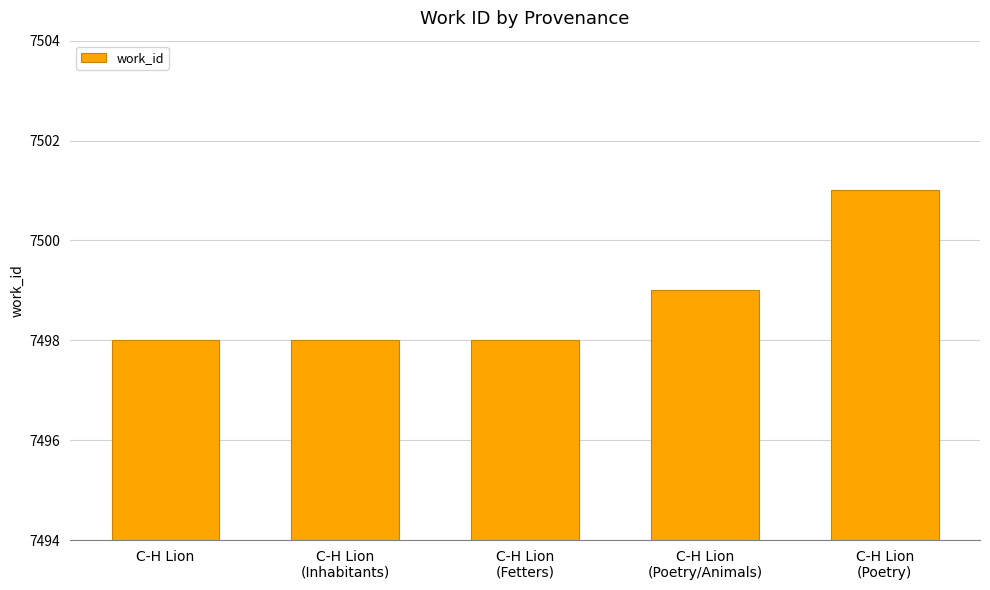

What is the value of the 2nd bar from the left?

7498